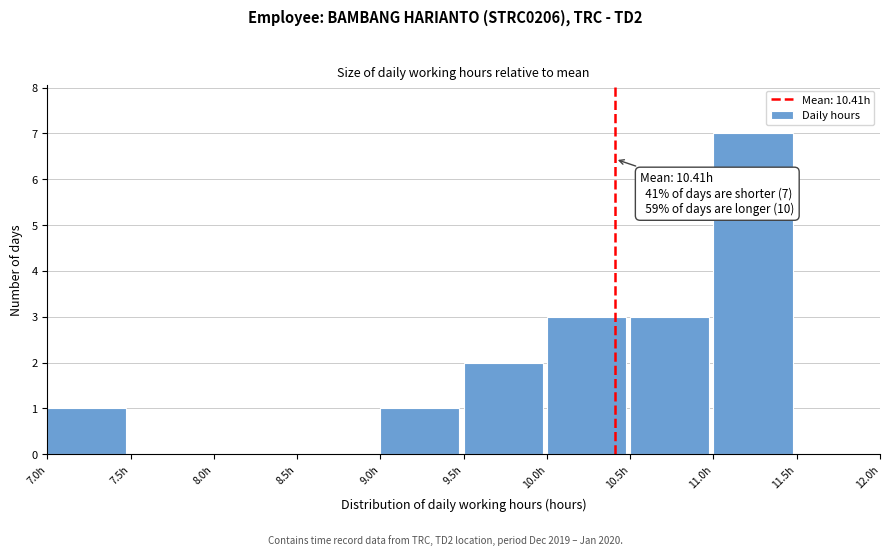

Over which range of the x-axis is the bar tallest?

11.0 to 11.5